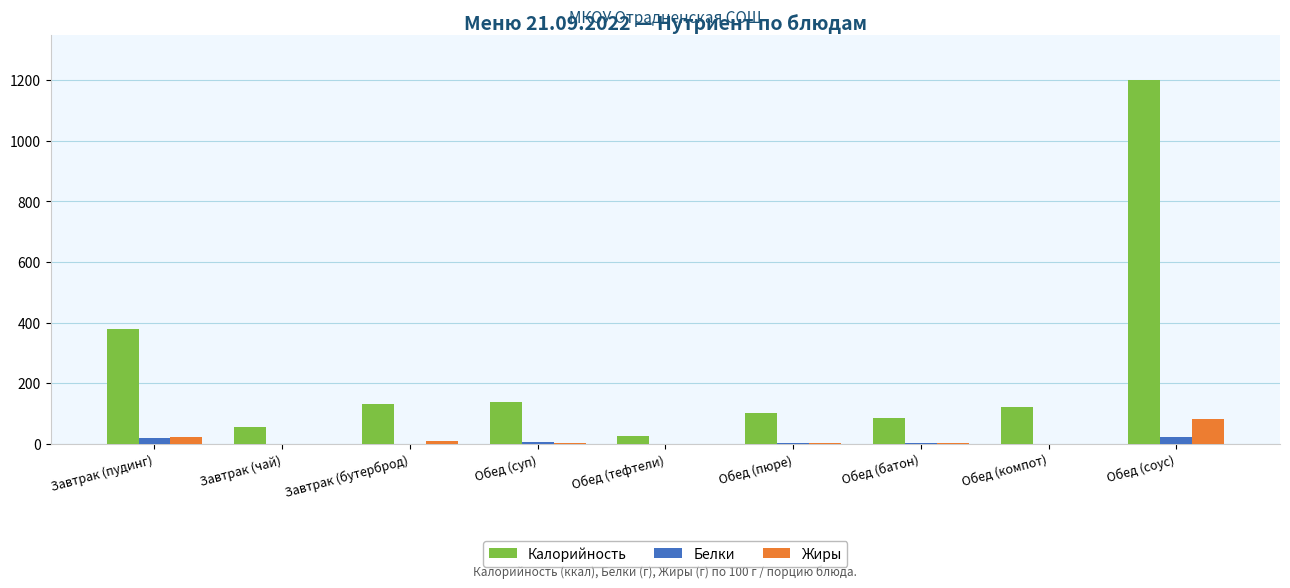

True or false: Калорийность has a value of 139.0 at Обед (суп).

True